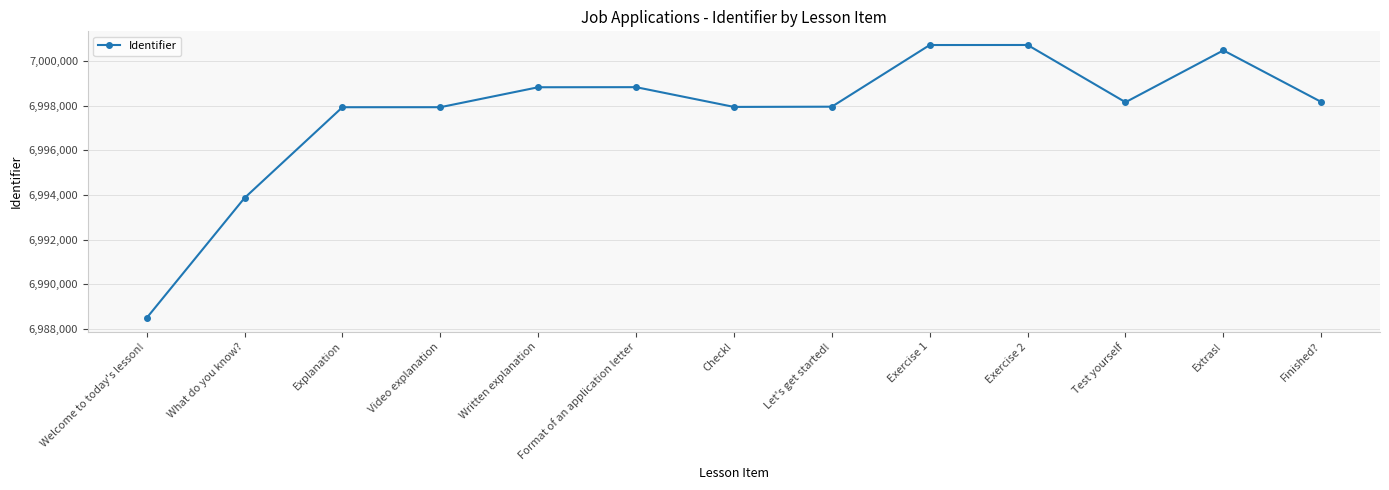

True or false: the data shows 10308481 at Format of an application letter.

False